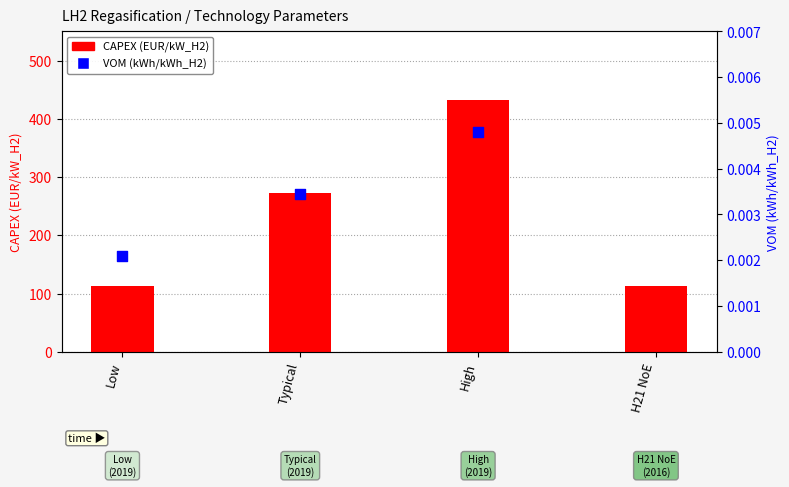

Which series contains the highest Y value?

CAPEX (EUR/kW_H2)